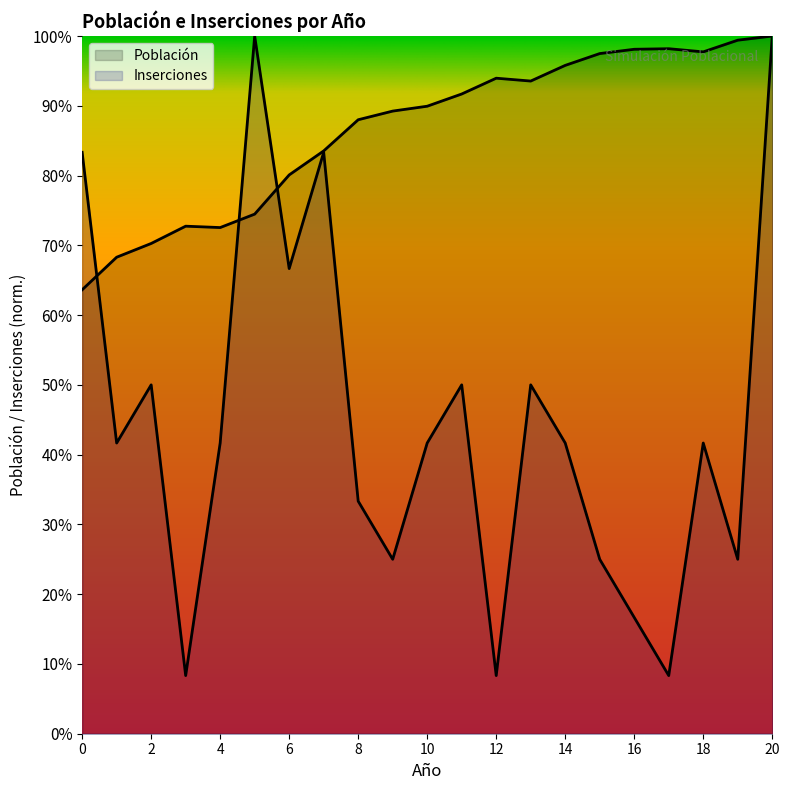

At 13, list the series in order from smallest to largest.

Inserciones, Población